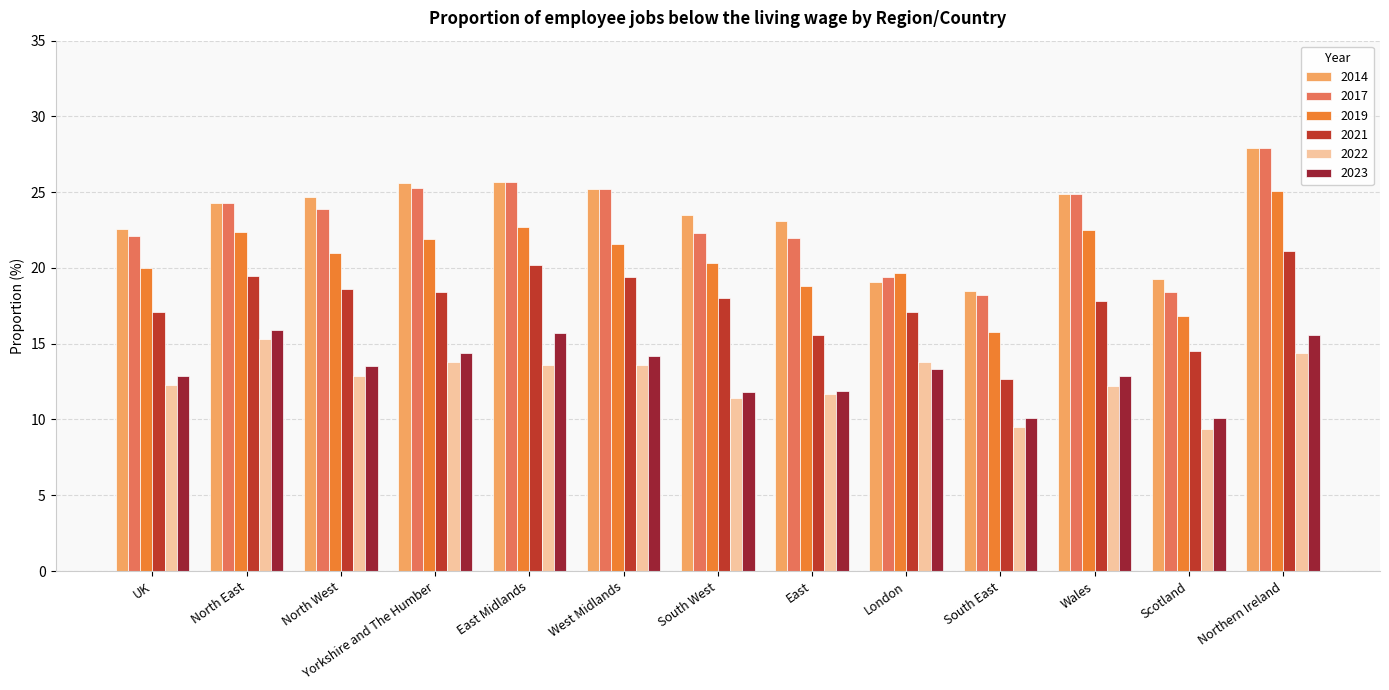

What are all the series names shown in the legend?

2014, 2017, 2019, 2021, 2022, 2023